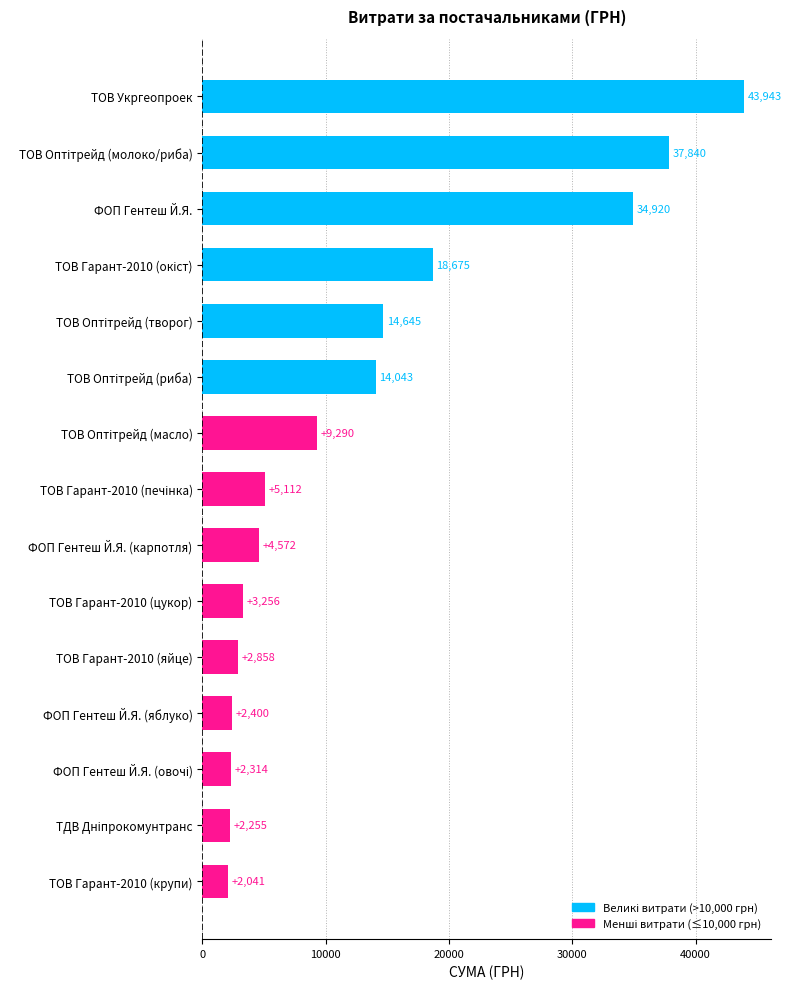

What is the average value?

13211.0